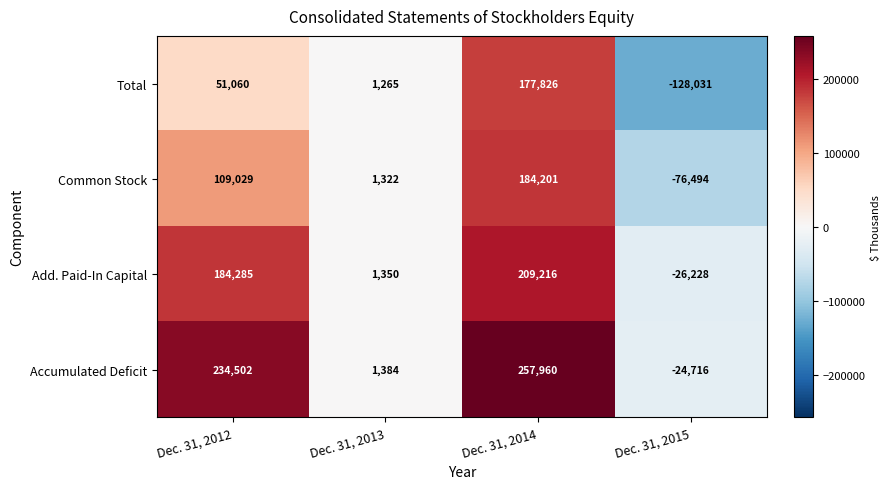

At Dec. 31, 2015, list the series in order from smallest to largest.

Total, Common Stock, Add. Paid-In Capital, Accumulated Deficit